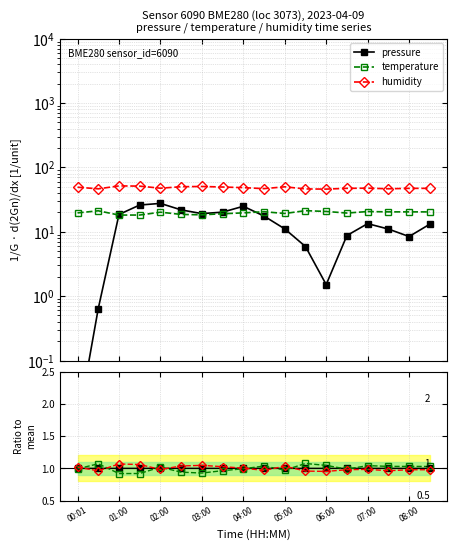

What is the greatest value displayed?

51.5